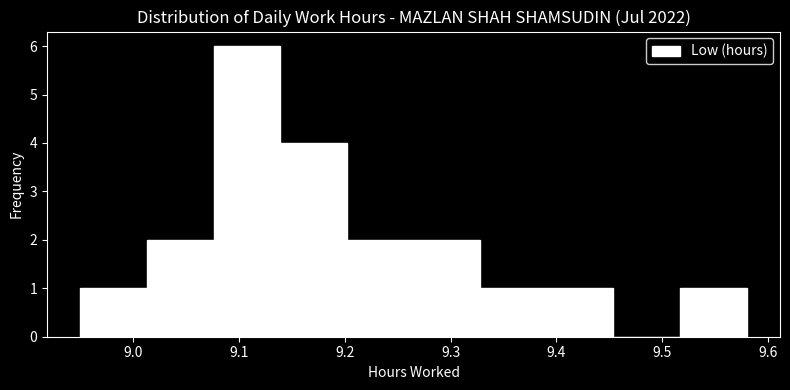

What is the height of the bar covering 9.328 to 9.391 on the x-axis? Neither the bar edges nor the heights are printed on the chart, so give them approximately, as read against the axes.

1